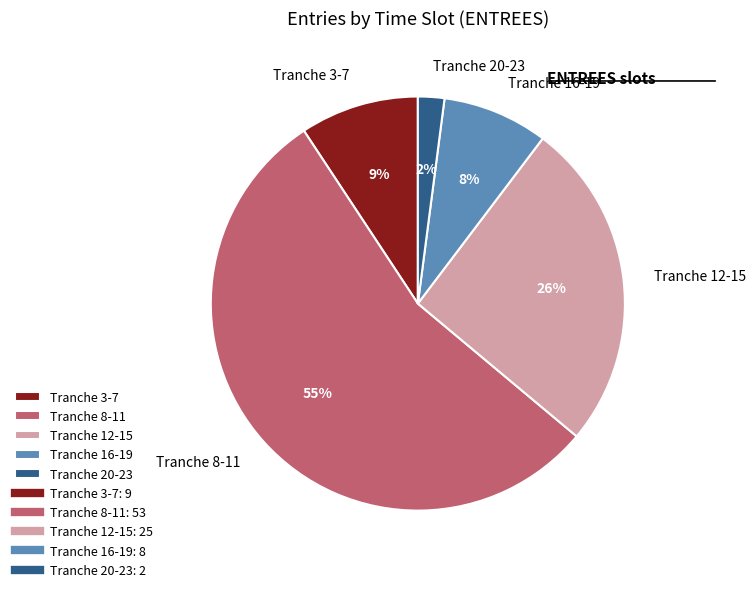

Which category has the smallest portion of the pie?

Tranche 20-23